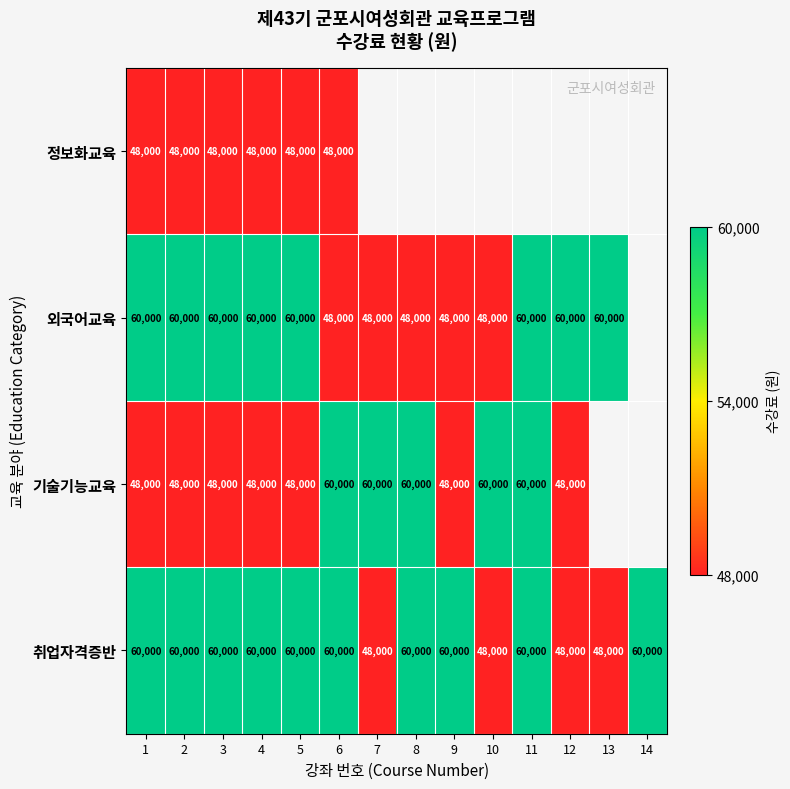

What is the sum of the 취업자격증반 values at 7 and 5?

108000